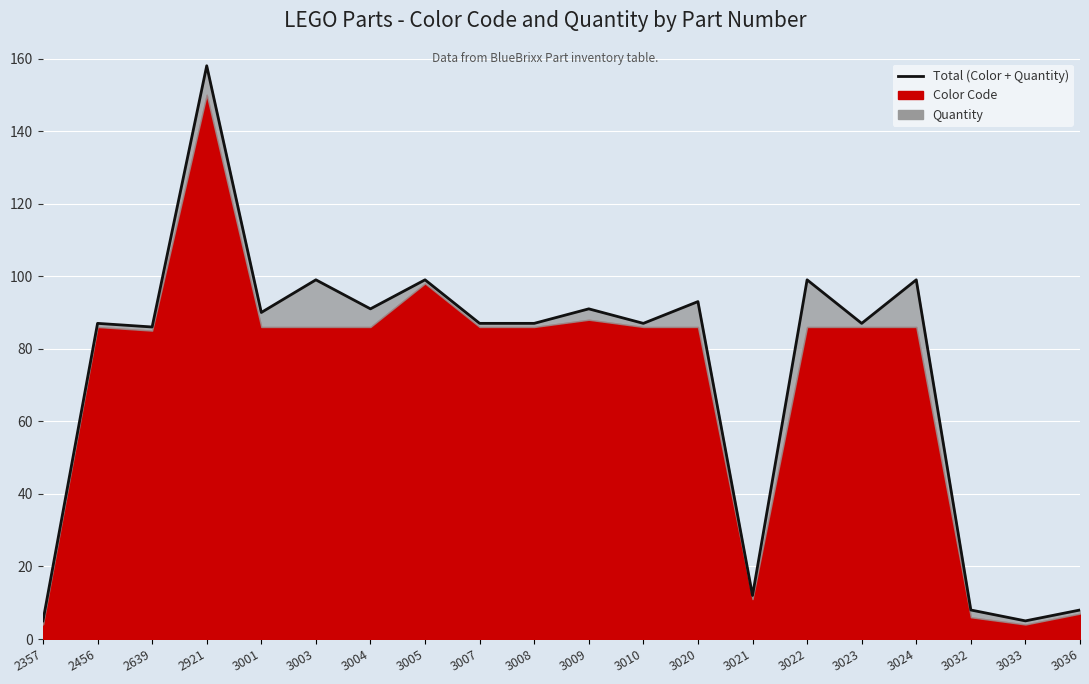

What is the sum of all values?

1478